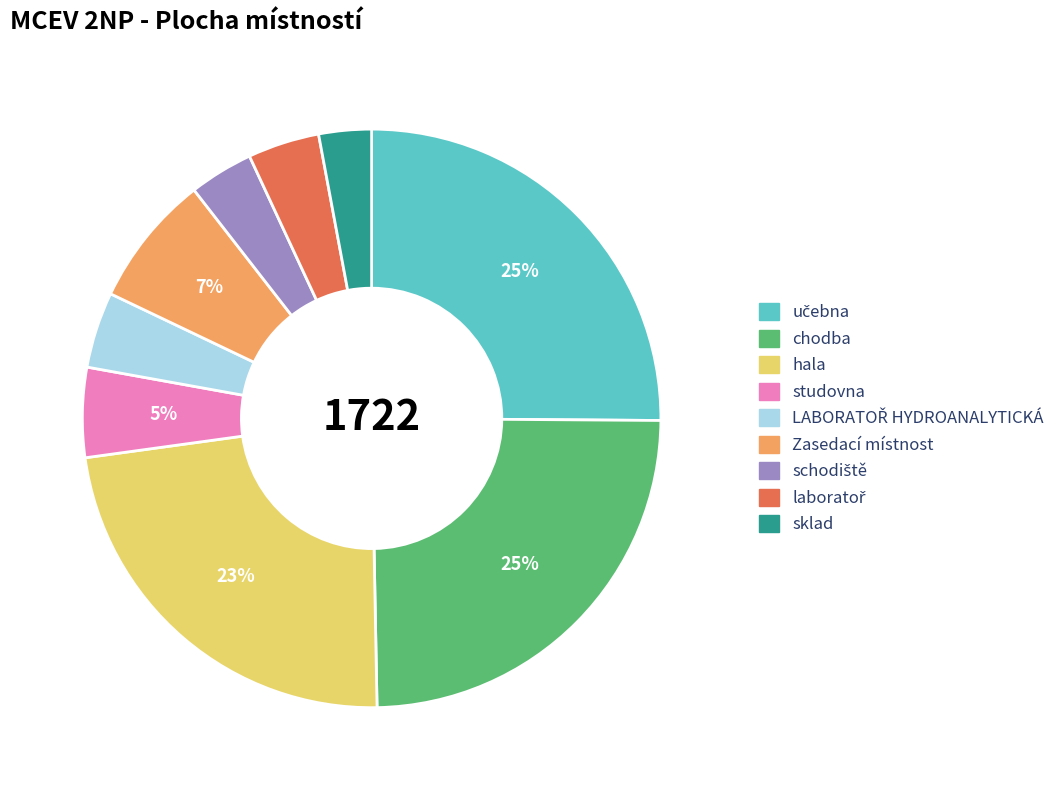

The chodba slice represents 25% of the pie. True or false?

True